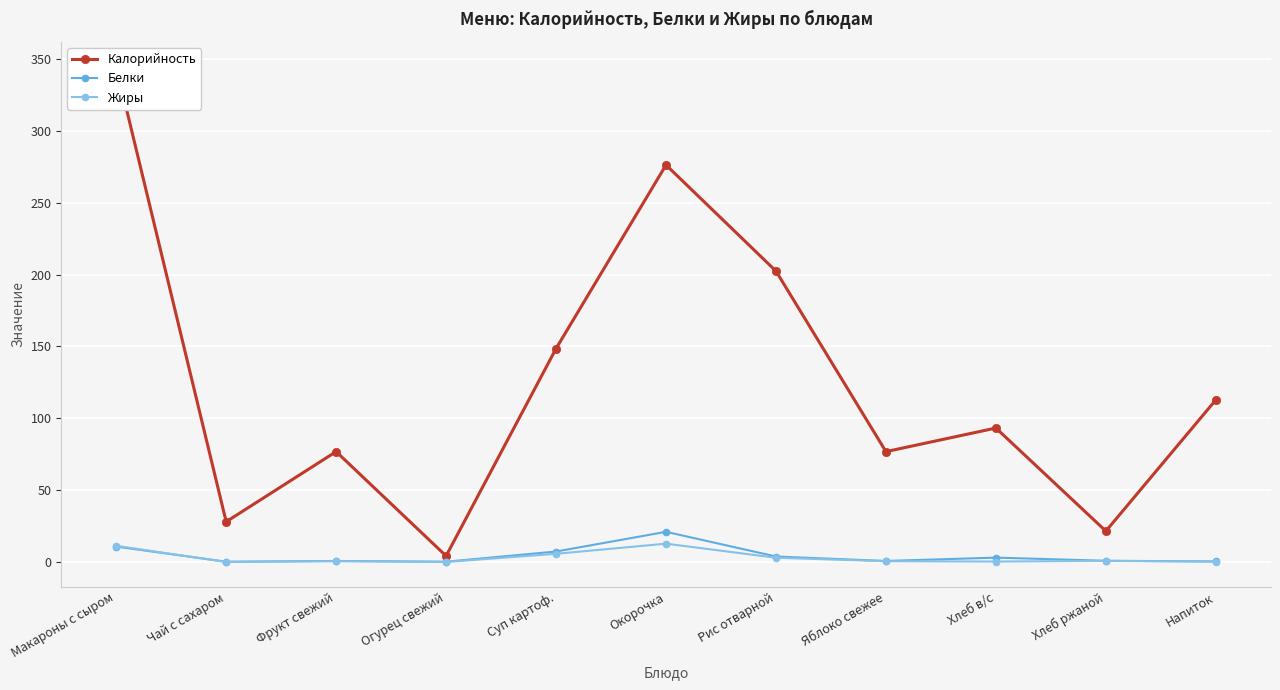

At how many categories does at least one series exceed 334?

1